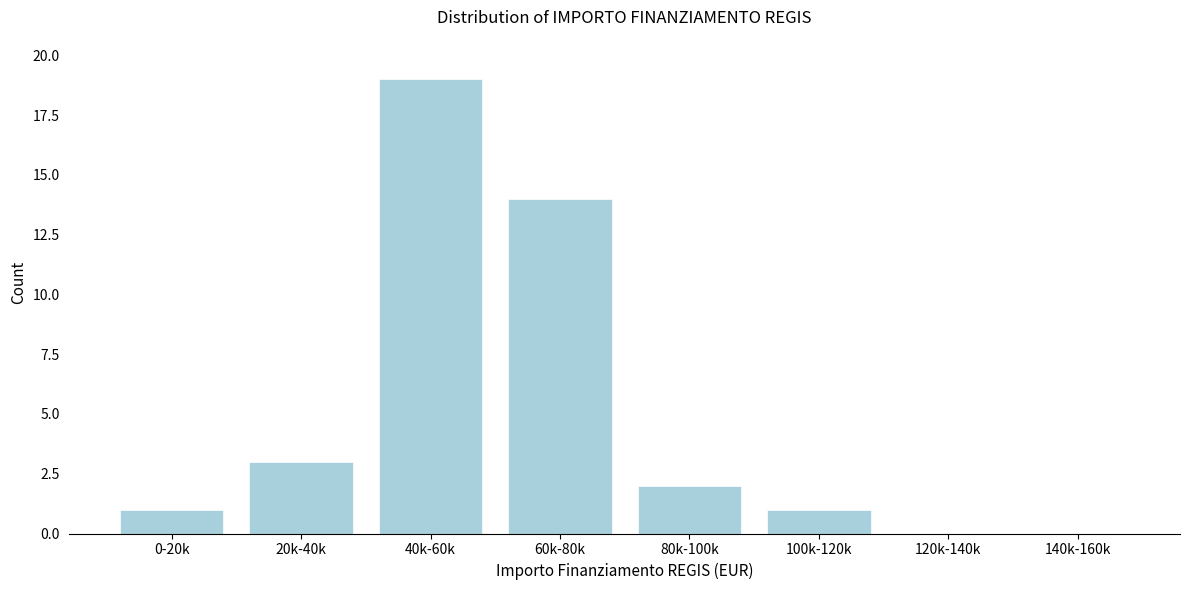

Reading right to left, list all the values displayed in this chart.

140k-160k=0	120k-140k=0	100k-120k=1	80k-100k=2	60k-80k=14	40k-60k=19	20k-40k=3	0-20k=1